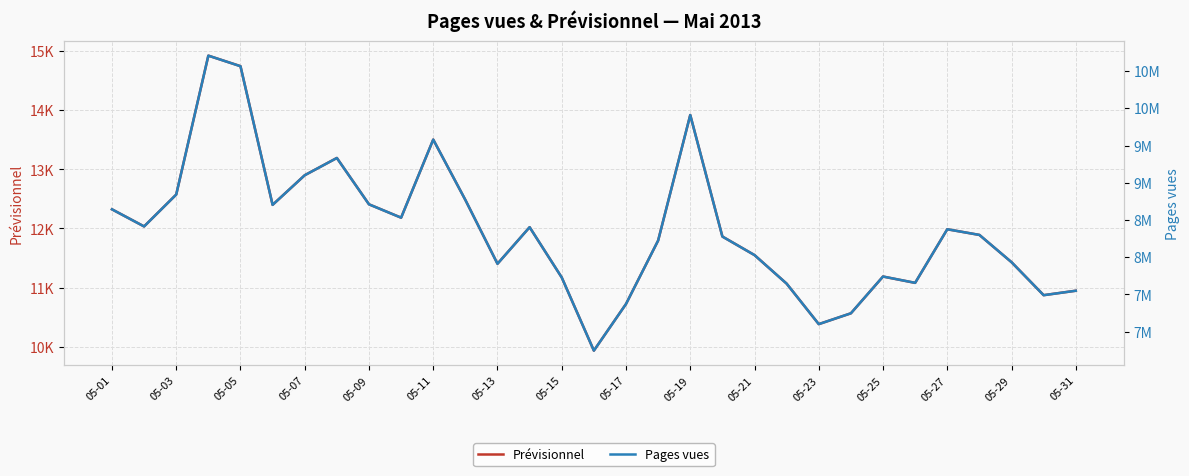

List the series in order of their overall mean, lowest first.

Prévisionnel, Pages vues